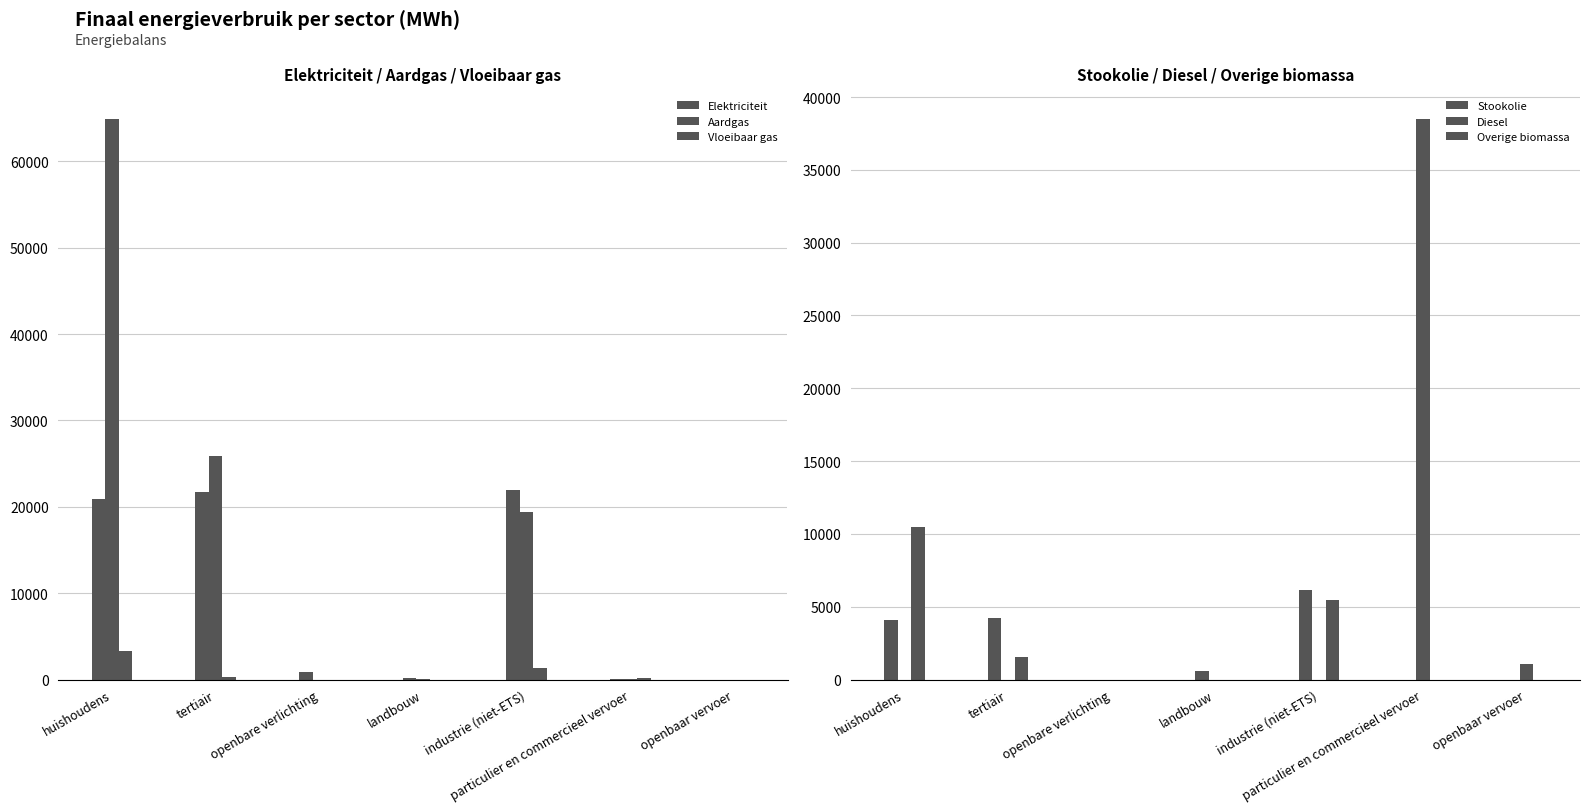

What is the difference between the maximum and minimum values in the Overige biomassa series?

10478.8